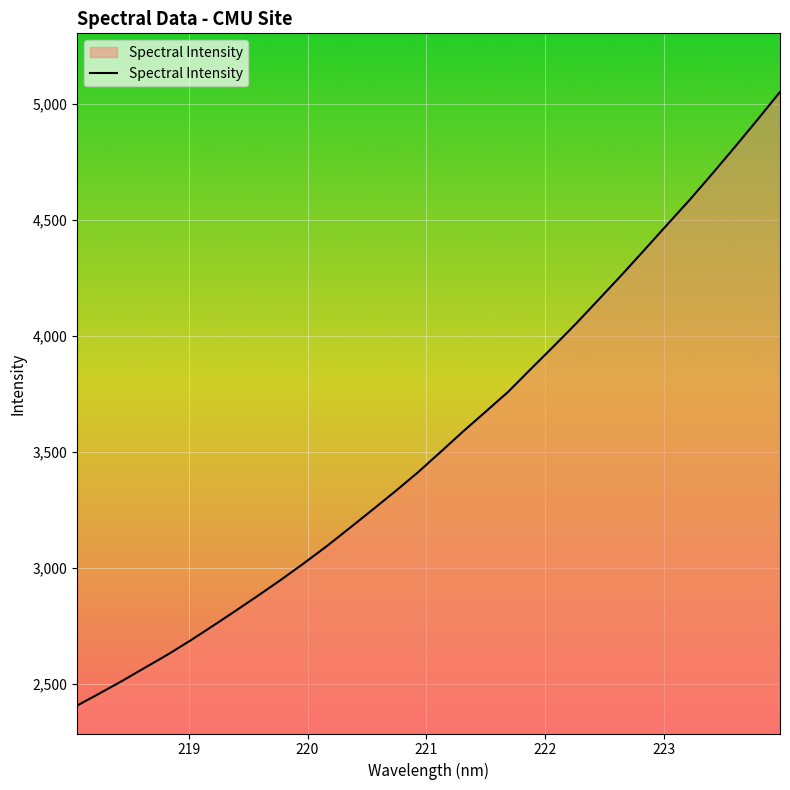

What is the maximum value shown in the chart?

5050.6